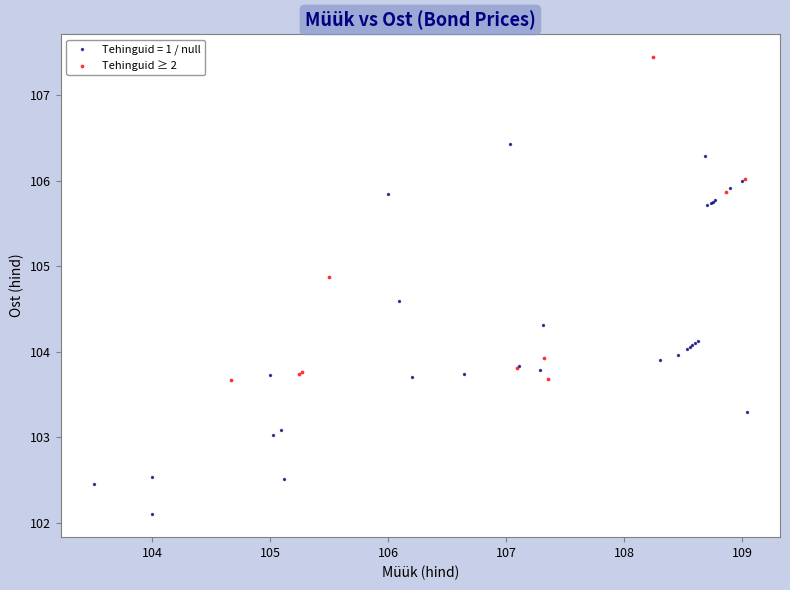

Which series reaches the maximum Y coordinate?

Tehinguid ≥ 2